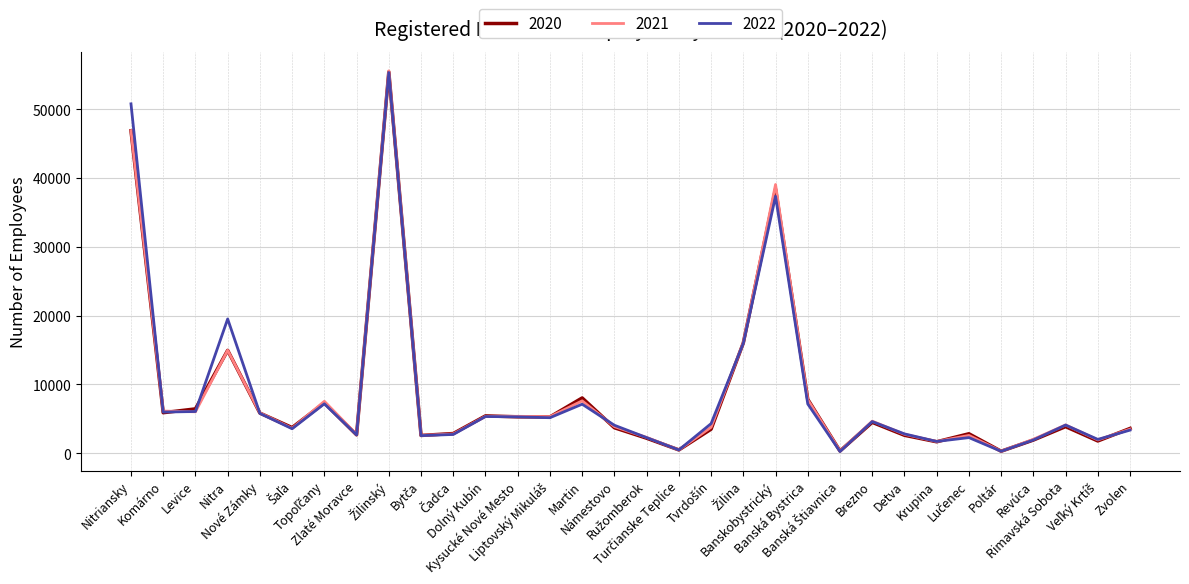

What is the maximum value shown in the chart?

55575